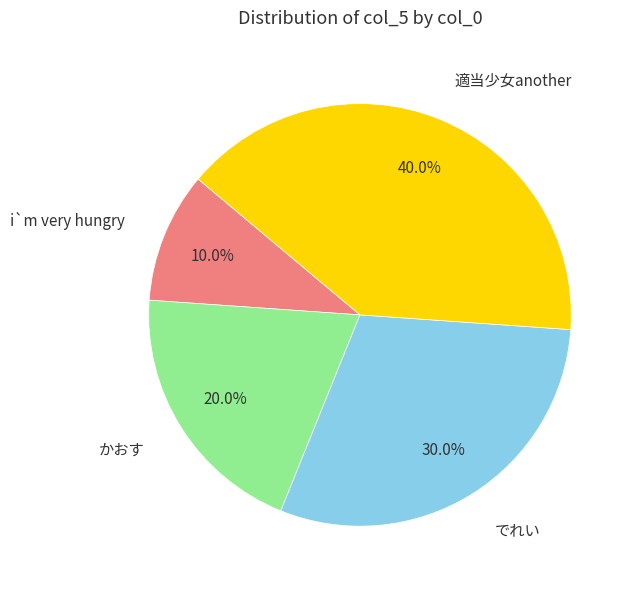

True or false: でれい accounts for 20% of the total.

False